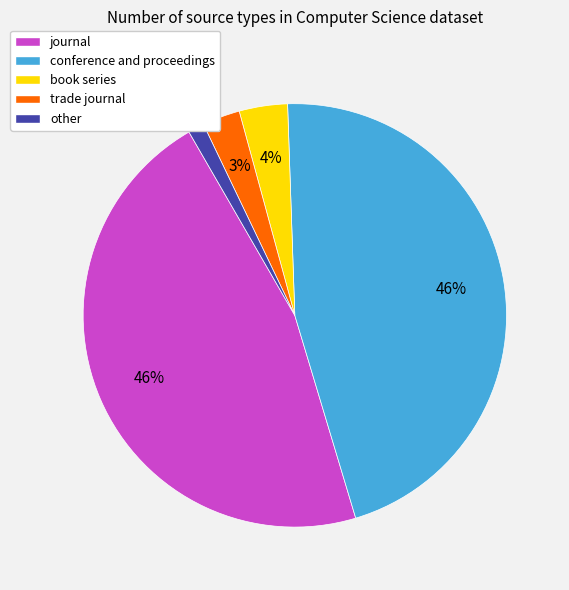

What is the smallest slice in the pie chart?

other